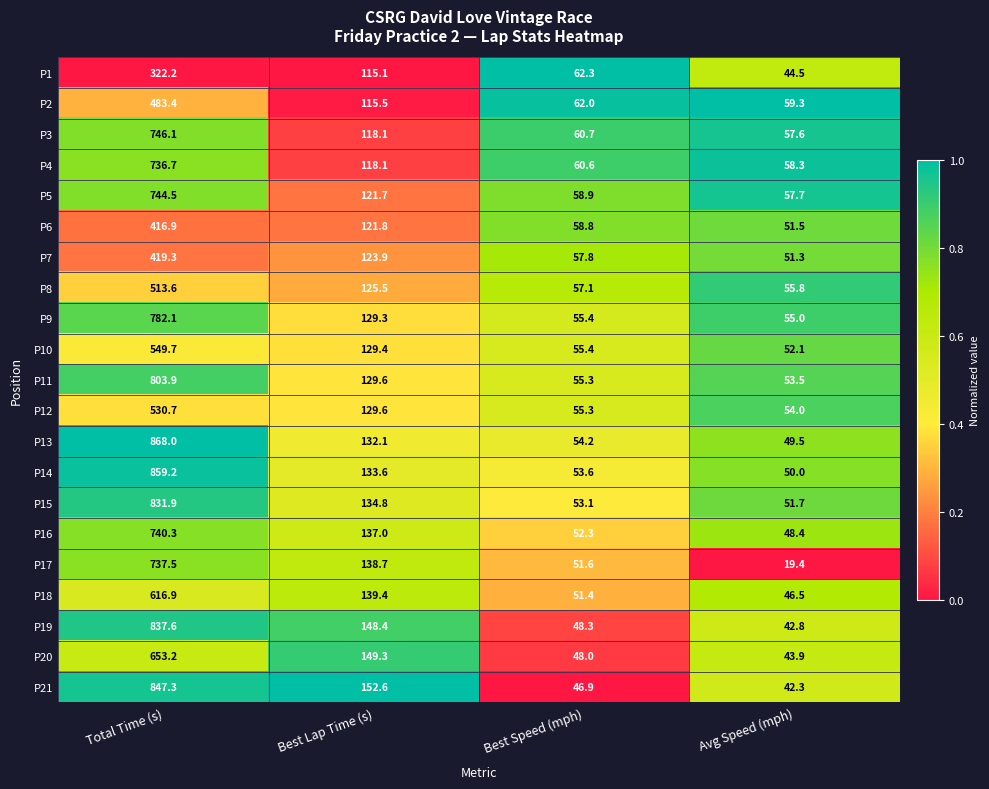

The P9 series shows 55.4 at Best Speed (mph). True or false?

True